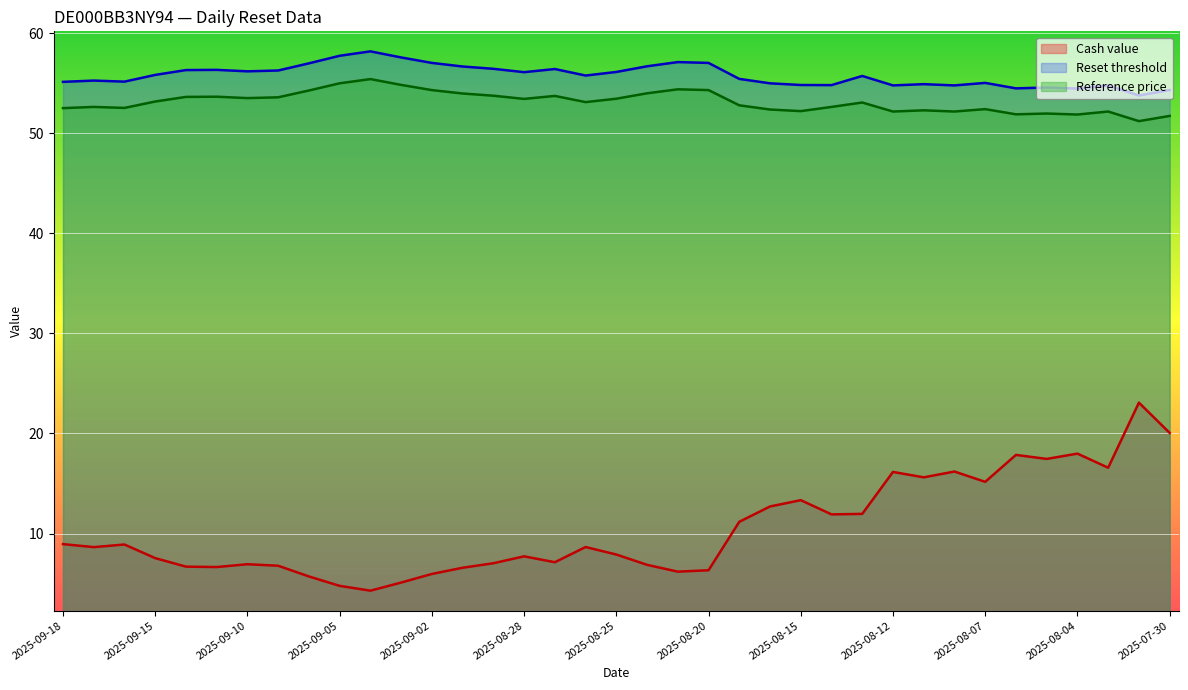

How many distinct data groups are displayed?

3